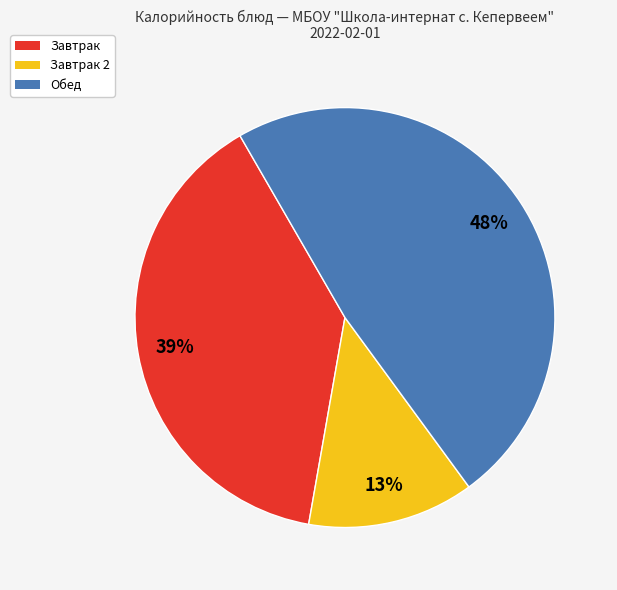

To the nearest percent, what is the average slice percentage?

33%